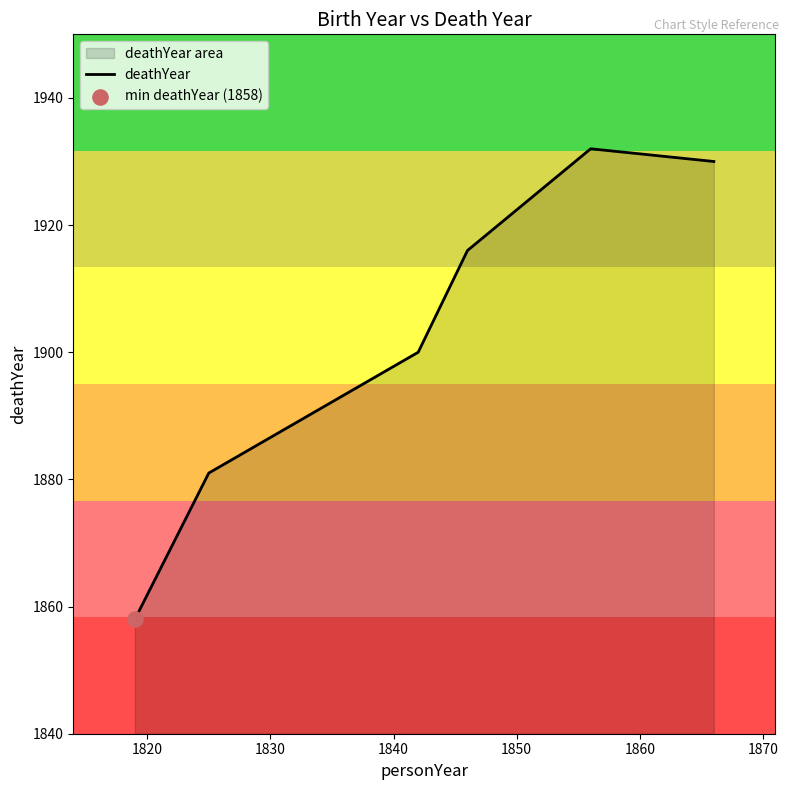

What is the difference between the second highest and minimum values?

72